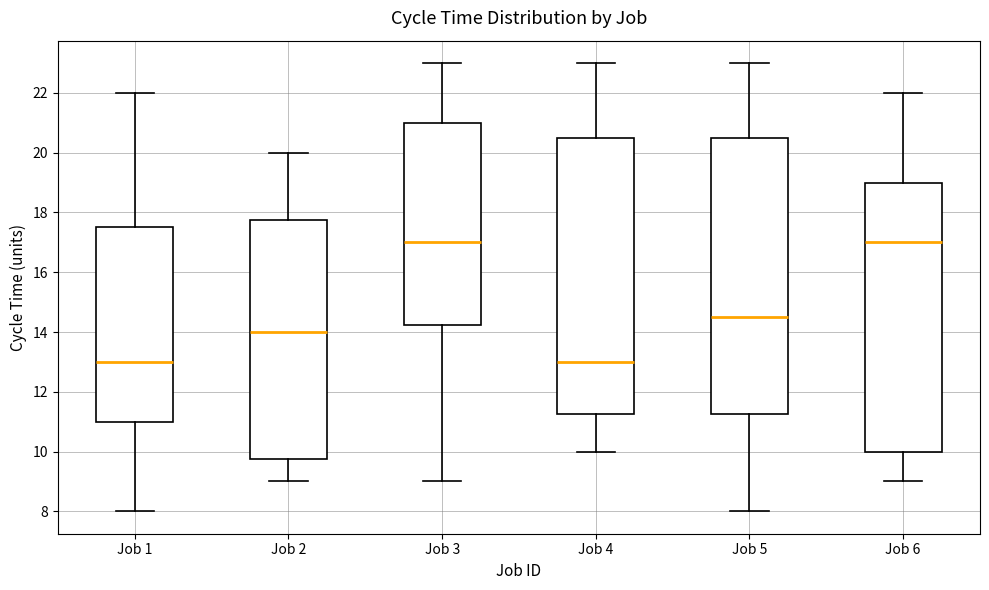

Where is the lower edge of the box for Job 5 on the y-axis? The values are not printed on the chart, so give them approximately, as read against the axis.

11.2